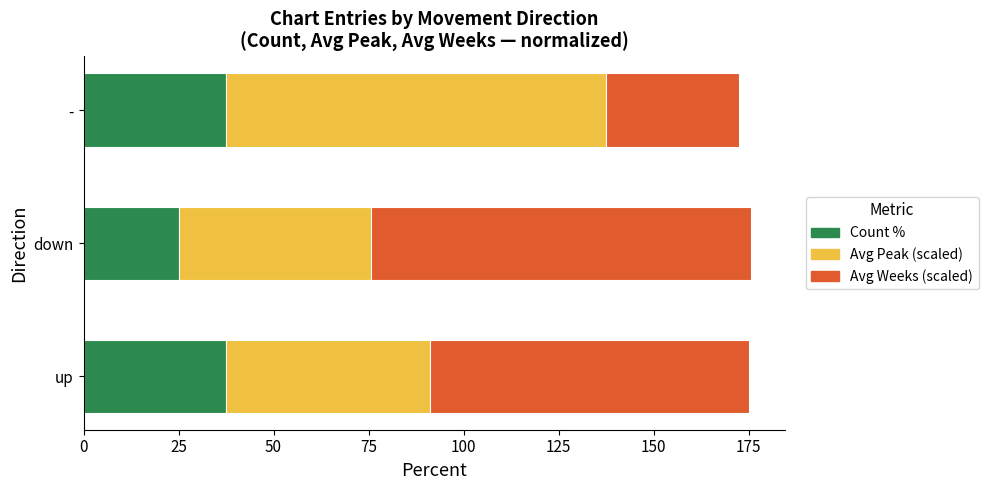

What is the sum of the Count % values at up and -?

75.0